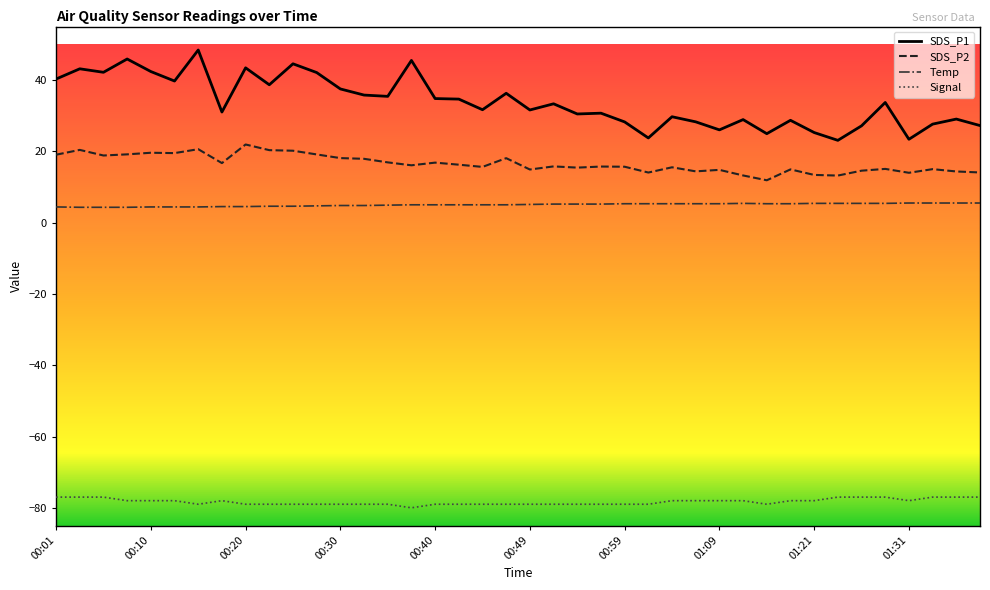

What are all the series names shown in the legend?

SDS_P1, SDS_P2, Temp, Signal